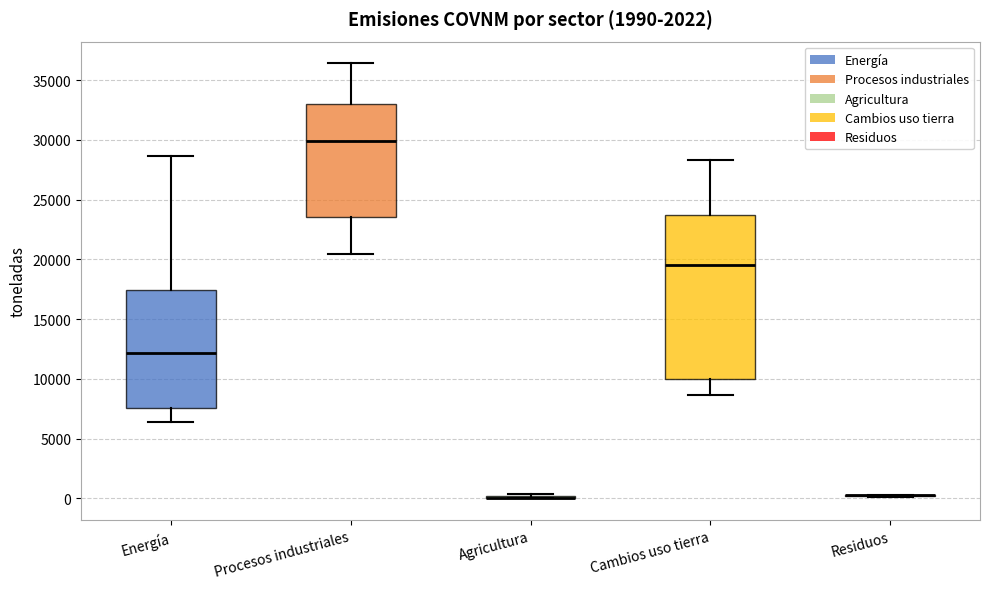

Where is the upper edge of the box for Cambios uso tierra on the y-axis? The values are not printed on the chart, so give them approximately, as read against the axis.

23500